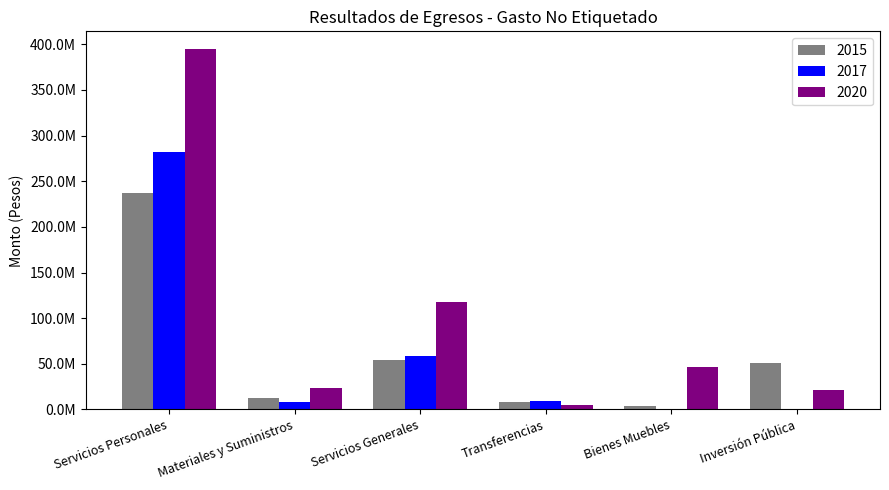

What is the label of the 1st bar from the left?

Servicios Personales